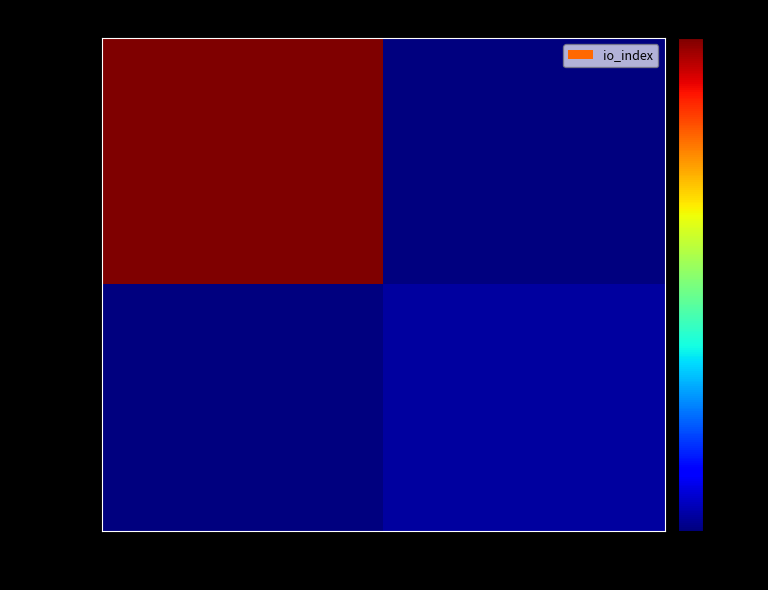

Which series has the largest range (max minus min)?

e743a4b...